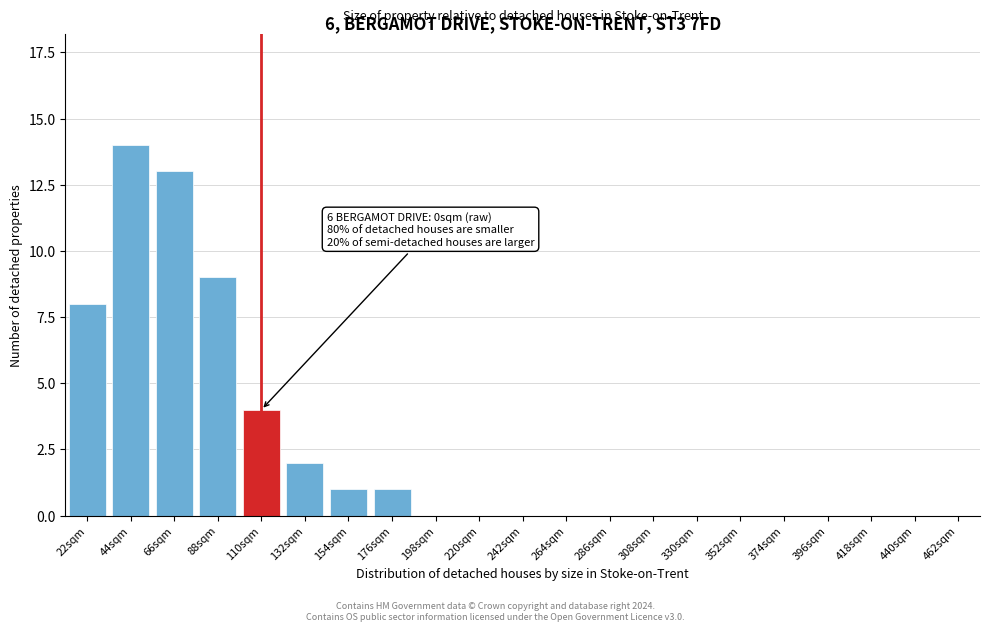

Reading left to right, what are all the values shown in this chart?

22sqm=8	44sqm=14	66sqm=13	88sqm=9	110sqm=4	132sqm=2	154sqm=1	176sqm=1	198sqm=0	220sqm=0	242sqm=0	264sqm=0	286sqm=0	308sqm=0	330sqm=0	352sqm=0	374sqm=0	396sqm=0	418sqm=0	440sqm=0	462sqm=0